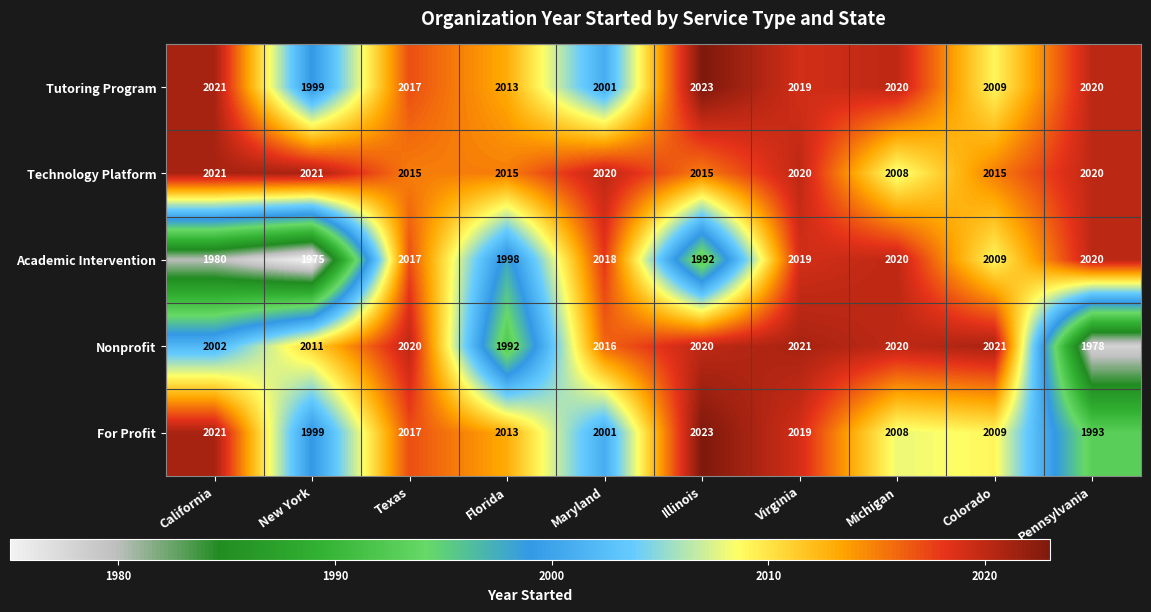

Which series has the largest total across all categories?

Technology Platform